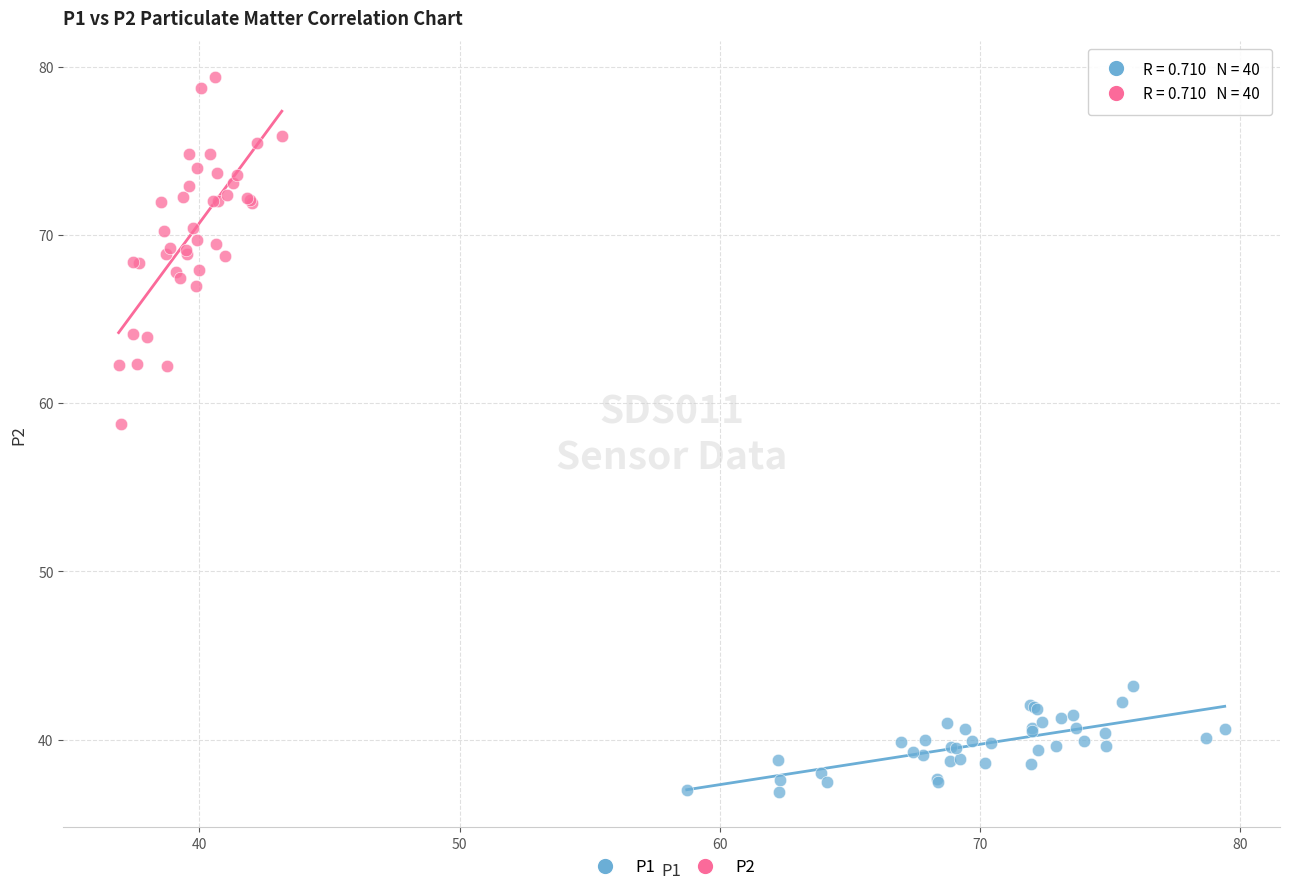

What are all the series names shown in the legend?

P1, P2